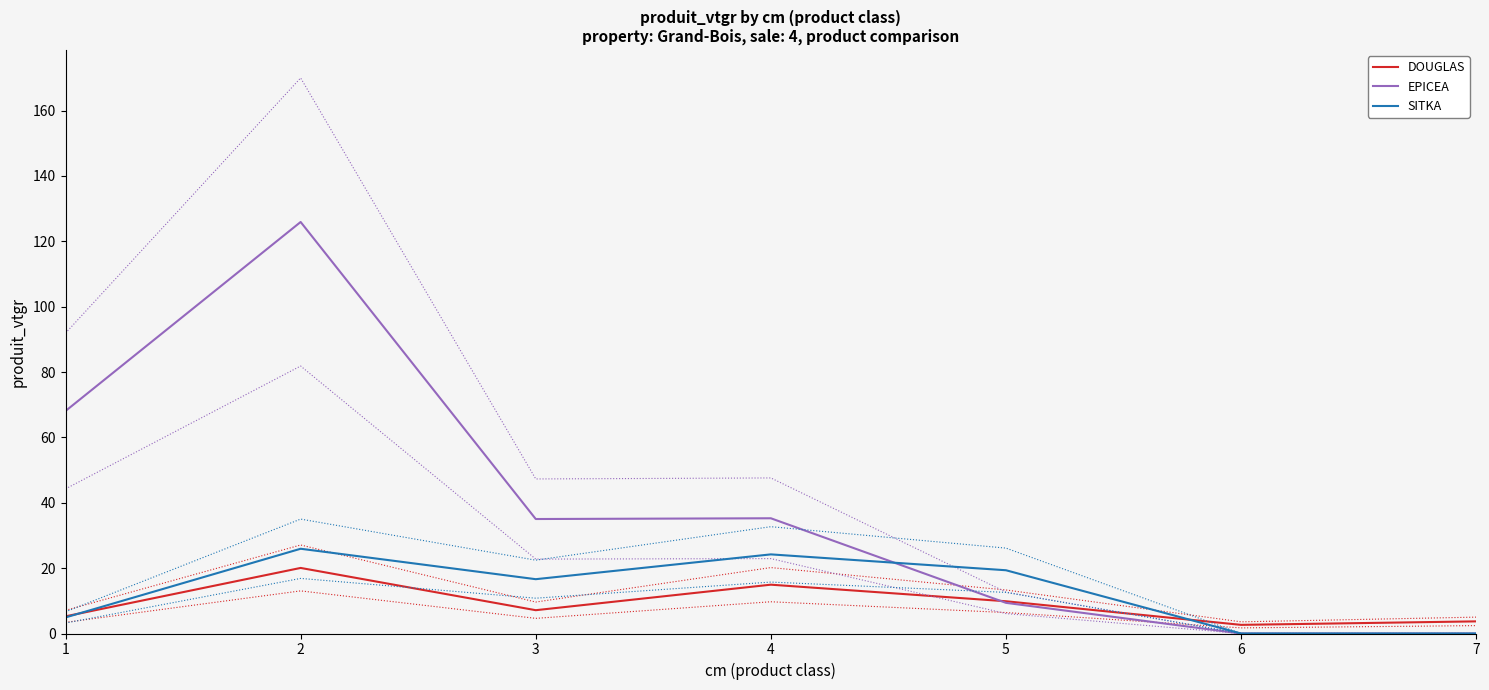

Where is SITKA nearest to the value 12?

3